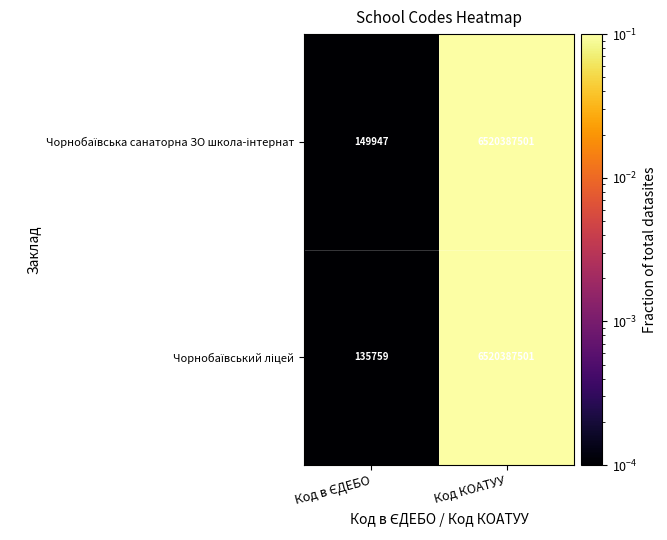

Which category has the highest value across all series?

Код КОАТУУ